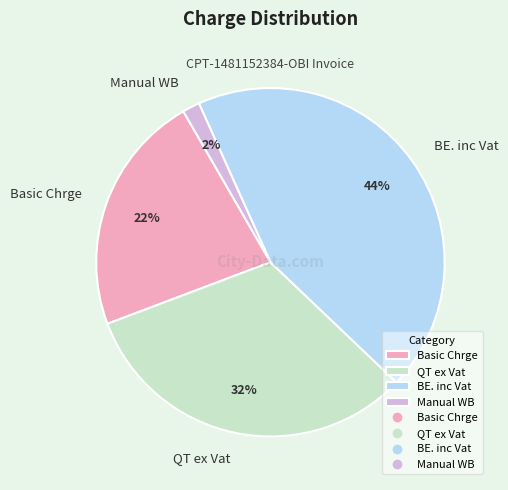

Is it true that Manual WB is 2% of the pie?

True